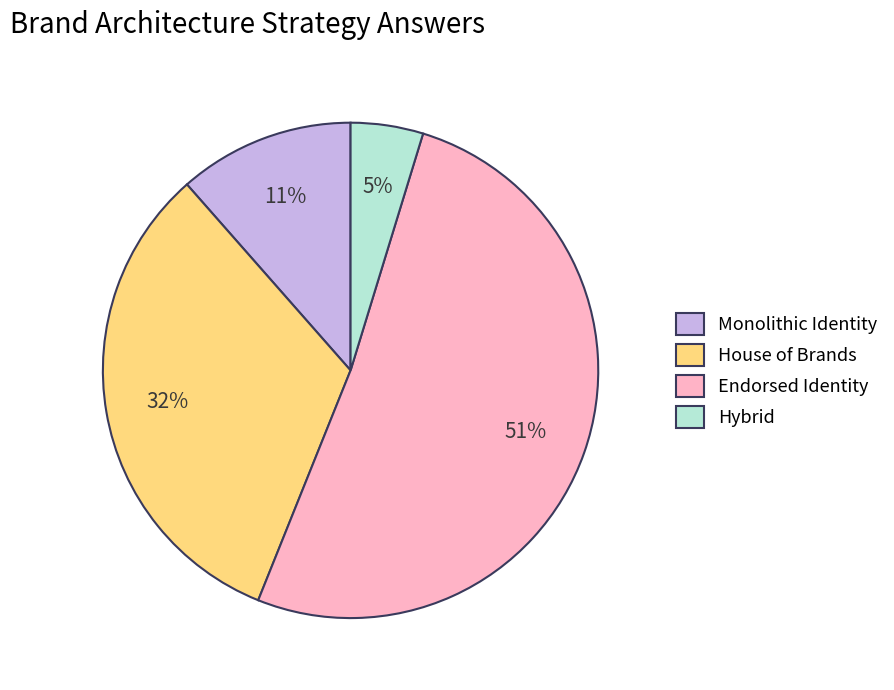

Between House of Brands and Monolithic Identity, which is larger?

House of Brands